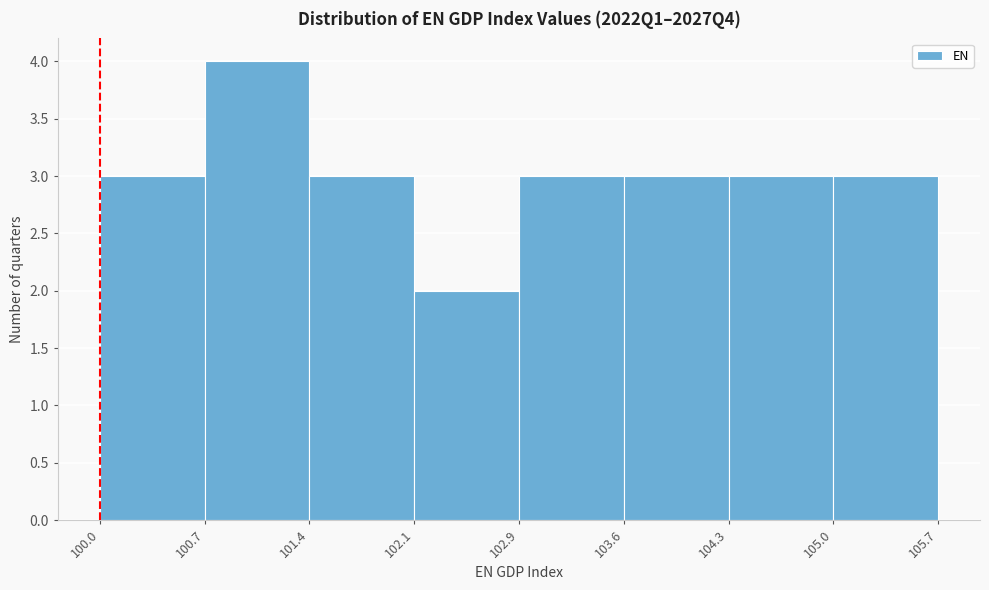

Which range on the x-axis has the tallest bar?

100.7 to 101.4